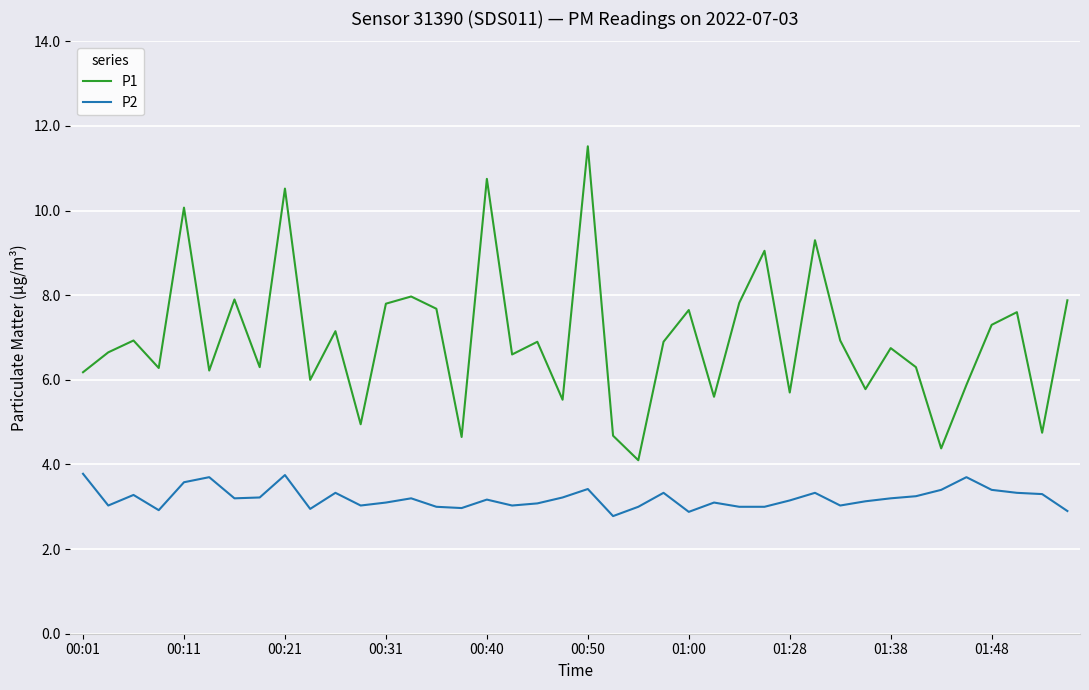

How many categories are shown in the chart?

40